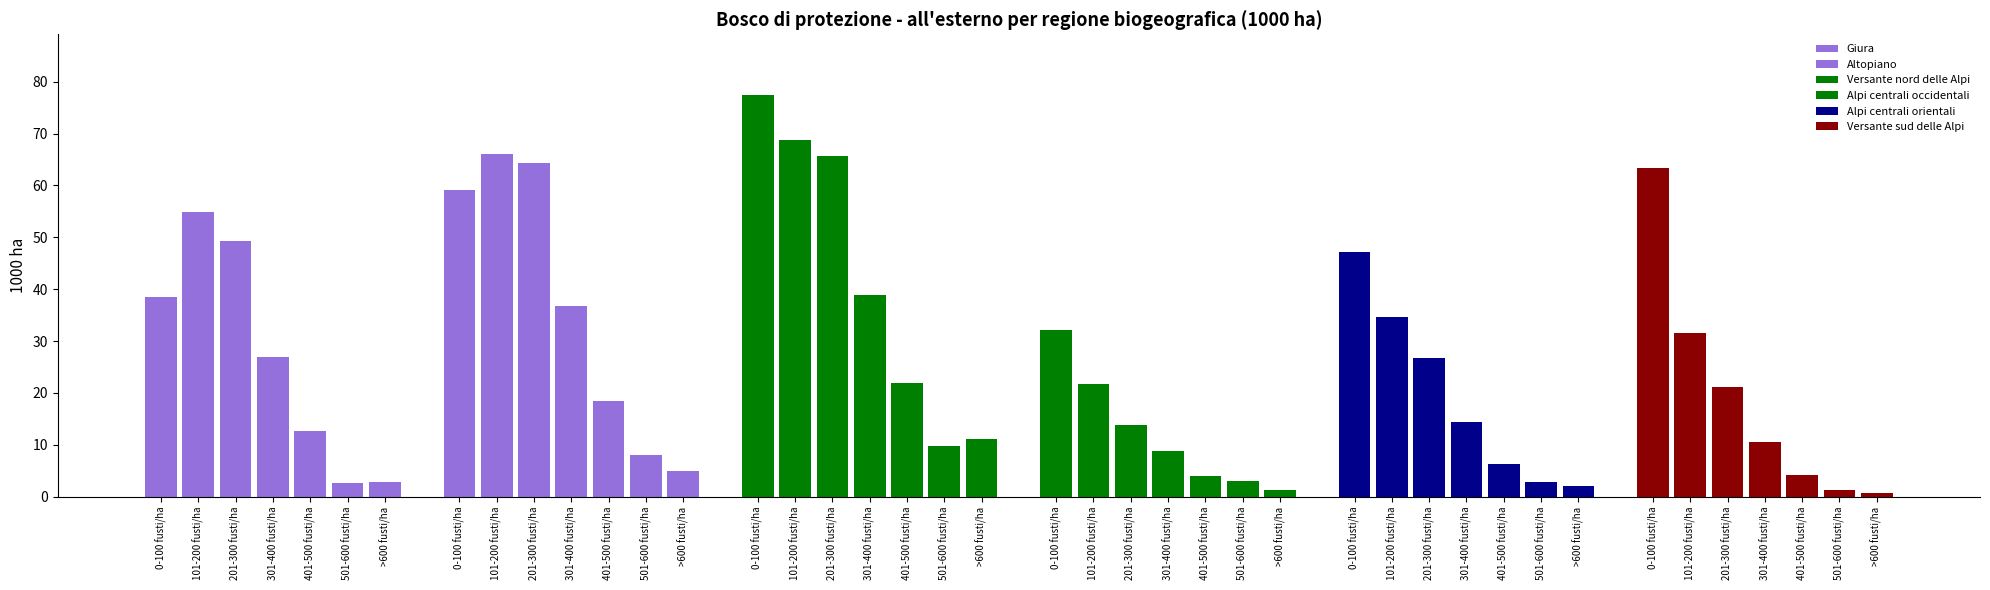

Which has a higher value, 301-400 fusti/ha or 0-100 fusti/ha?

0-100 fusti/ha